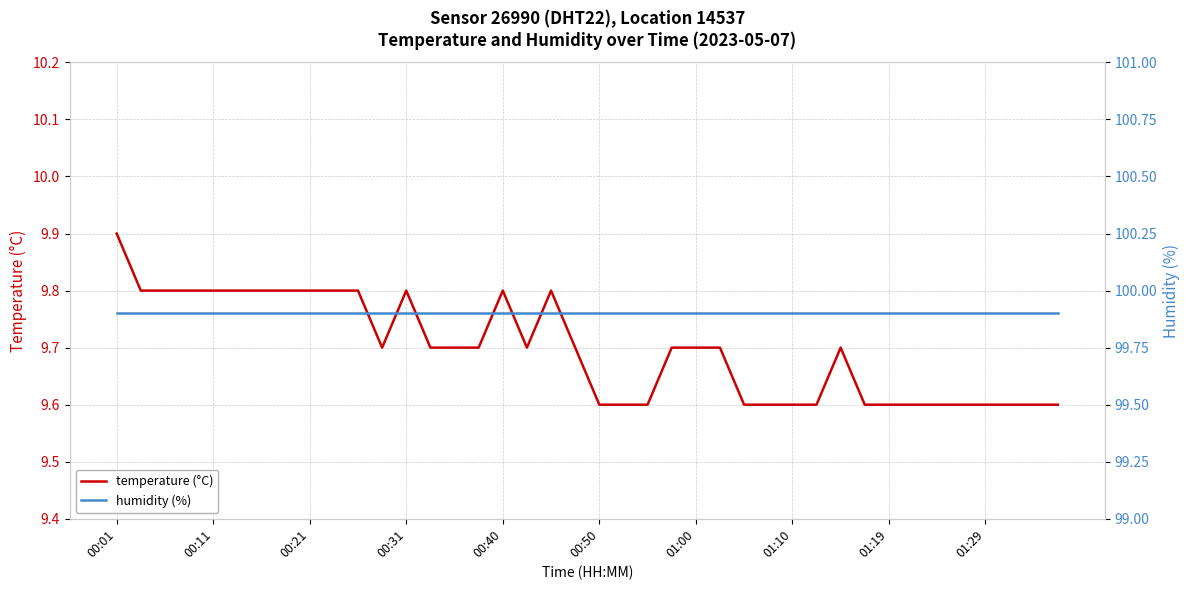

True or false: humidity (%) has more than 0 interior local peaks.

False